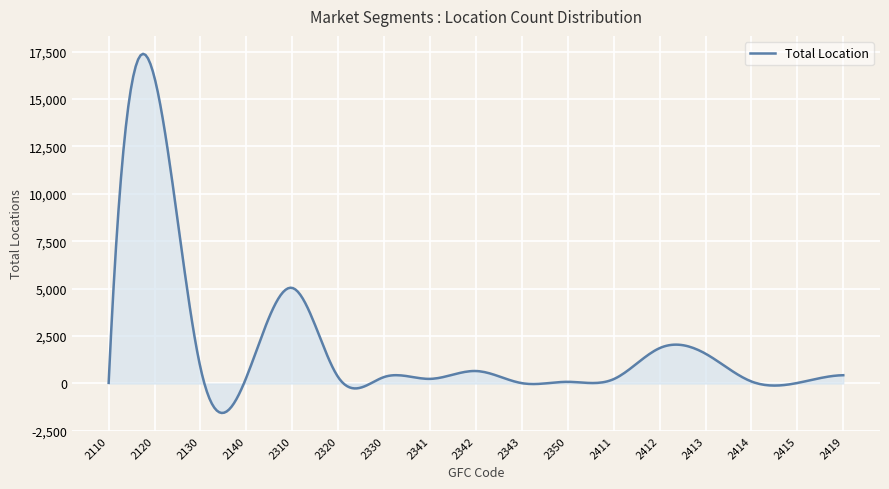

What is the greatest value displayed?

17384.9